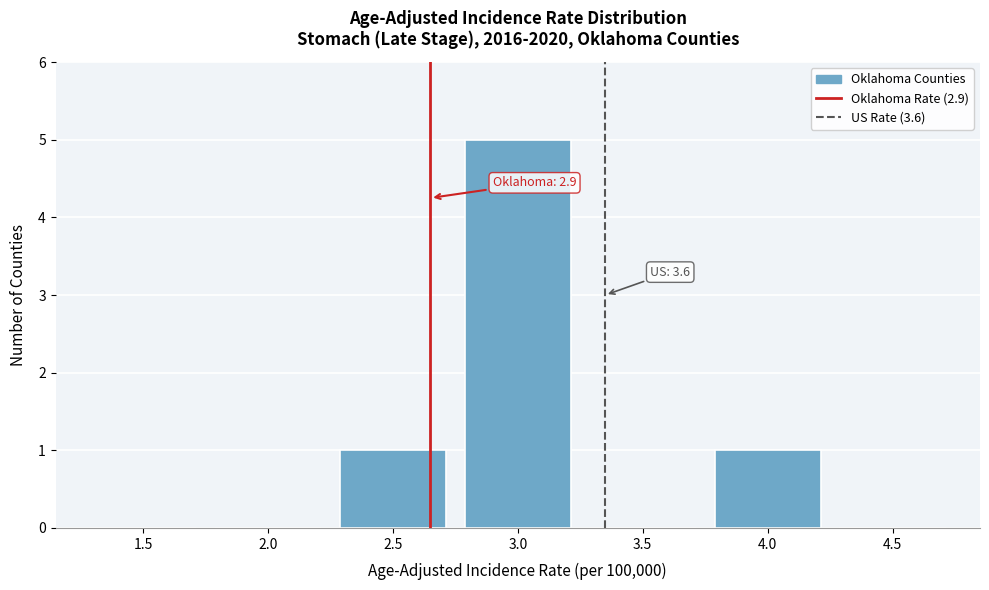

Reading right to left, extract all data points from this chart.

4.5=0	4.0=1	3.5=0	3.0=5	2.5=1	2.0=0	1.5=0